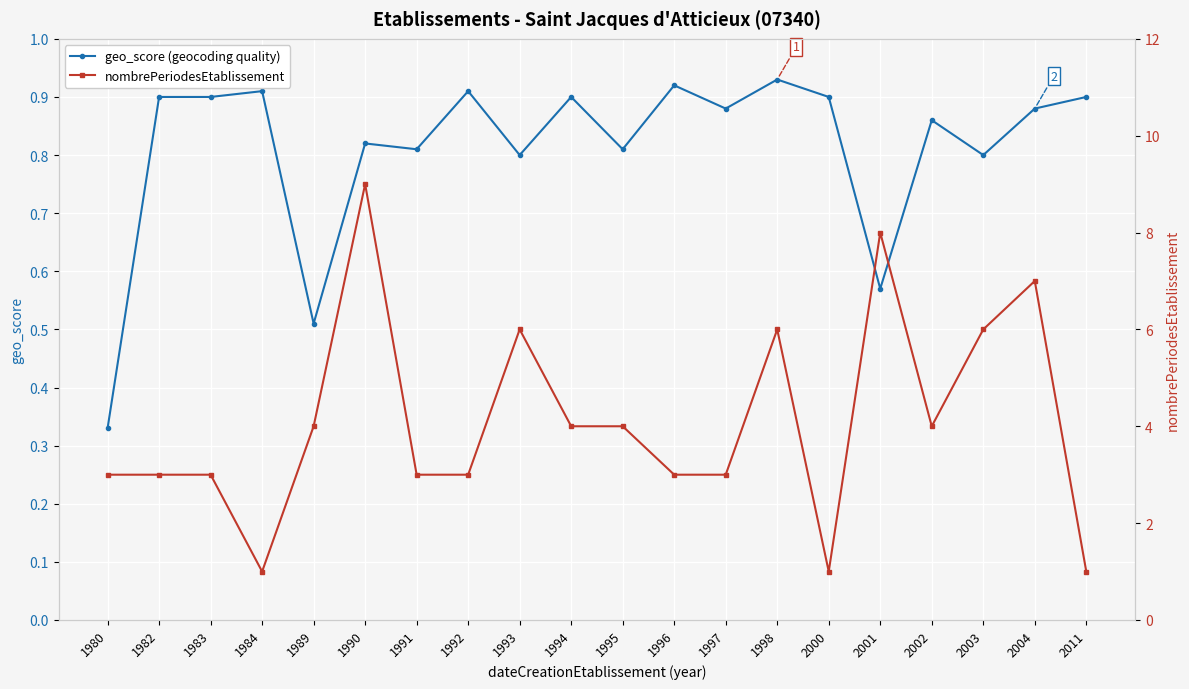

True or false: geo_score (geocoding quality) has a value of 0.6 at 2004.

False